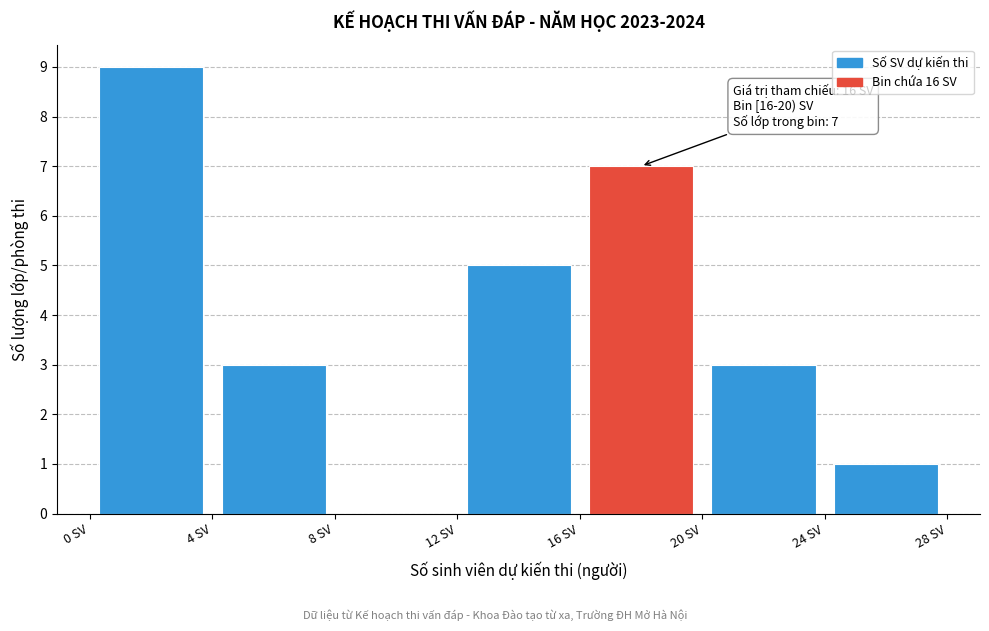

Which range on the x-axis has the tallest bar?

0 to 4